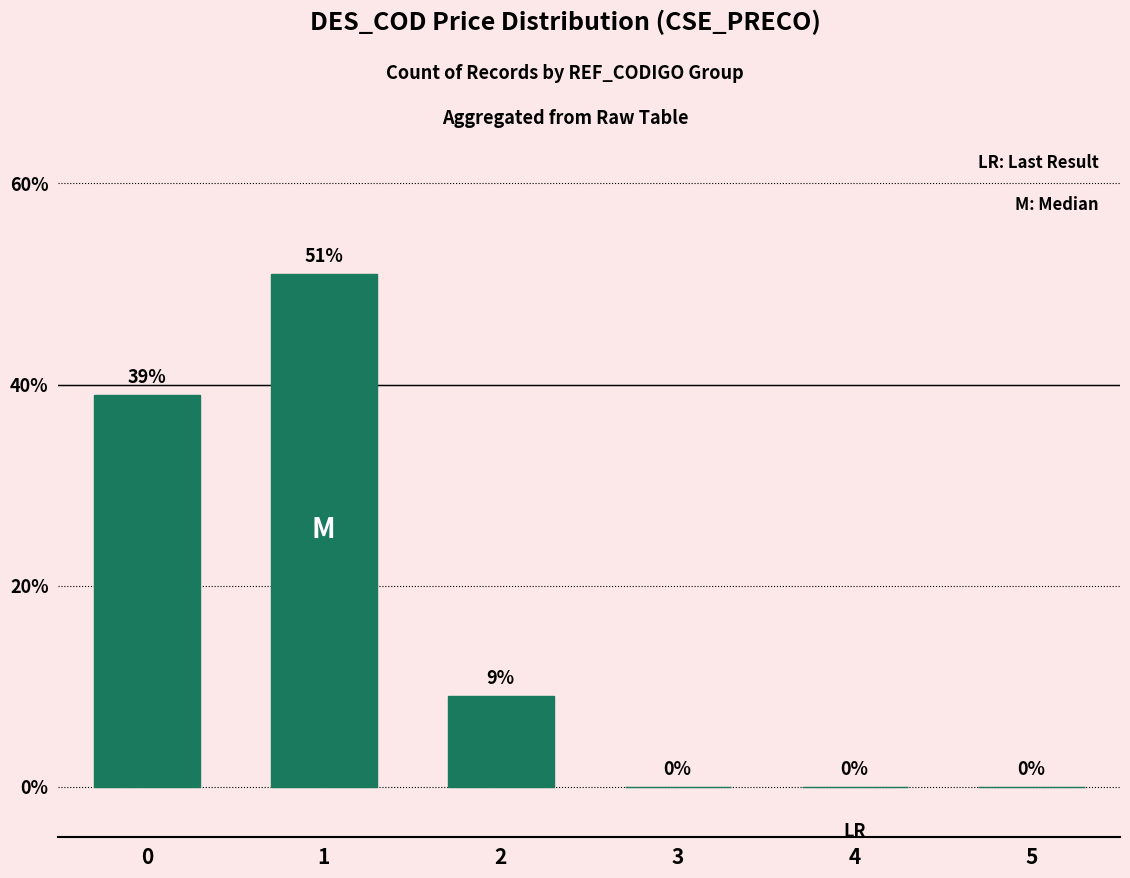

Read the value at 0, to the nearest 5.

40